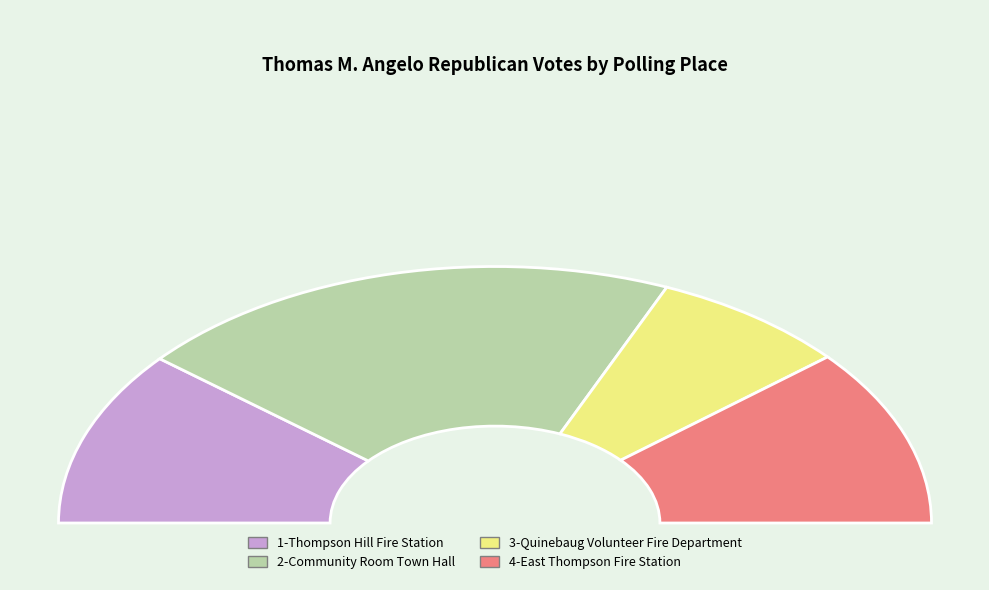

To the nearest percent, what percentage of the pie is 2-Community Room Town Hall?

41%